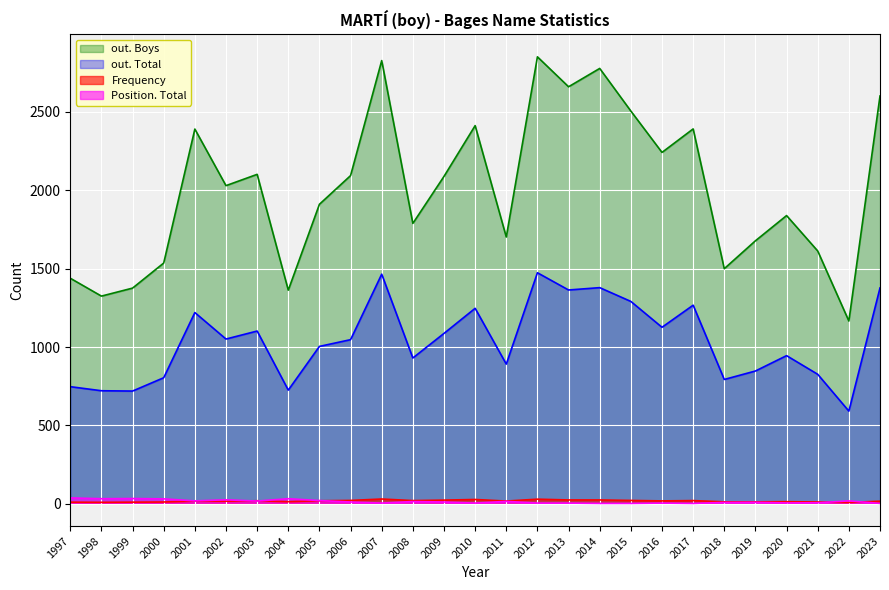

How many lines are shown in the chart?

4